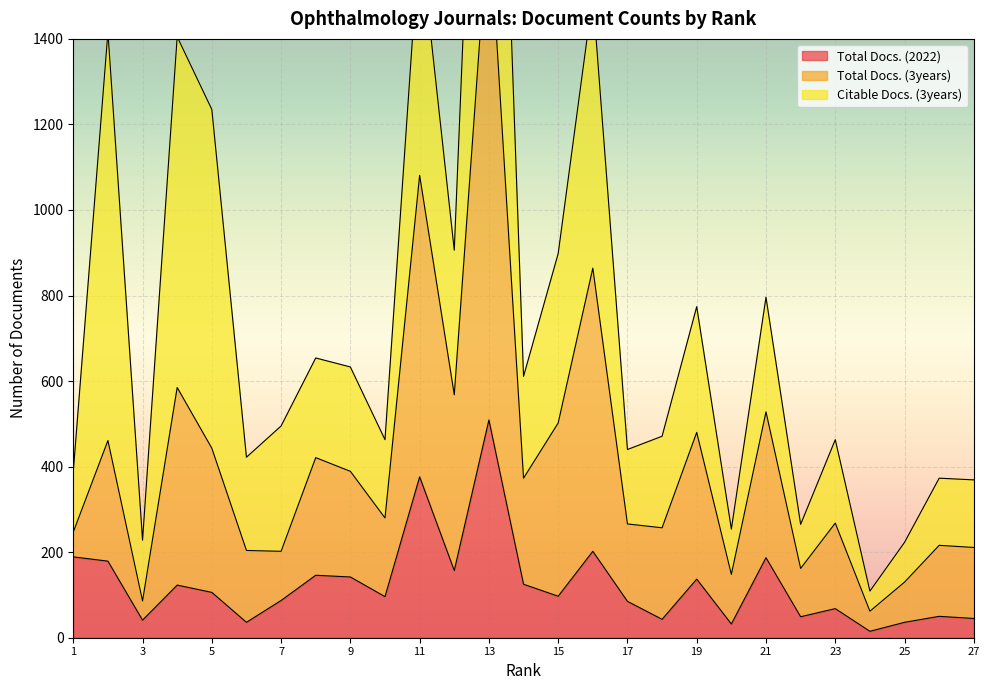

What is the maximum value for Total Docs. (2022)?

509